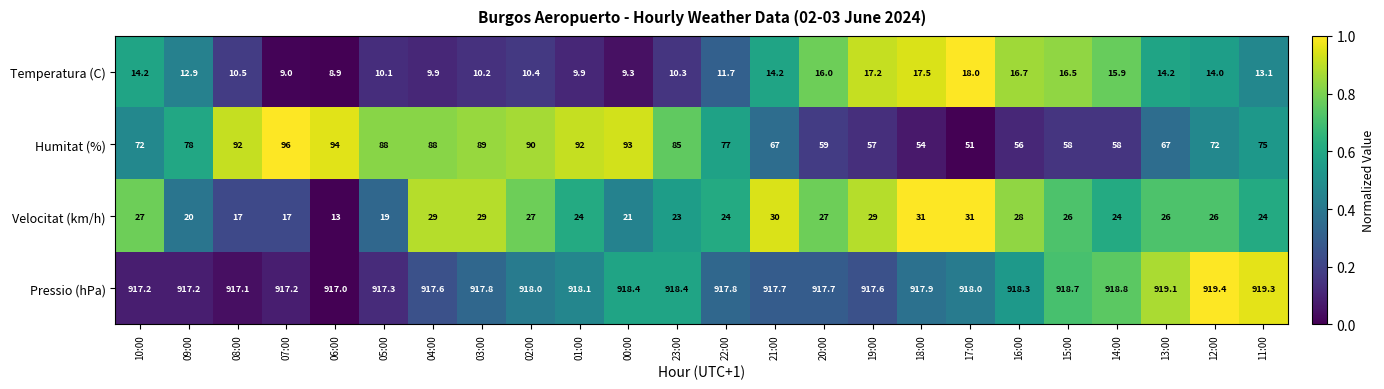

How many series are shown in this chart?

4